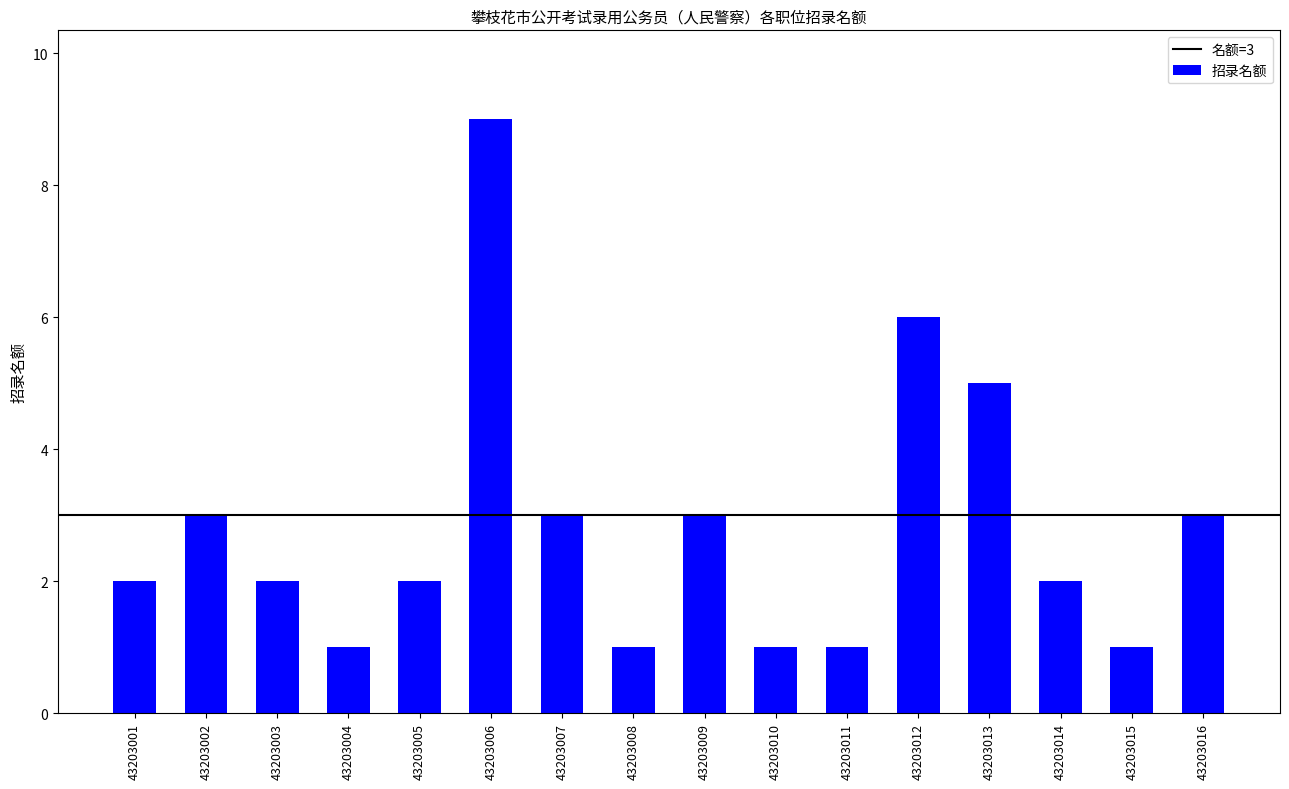

What is the value of the 12th bar from the left?

6